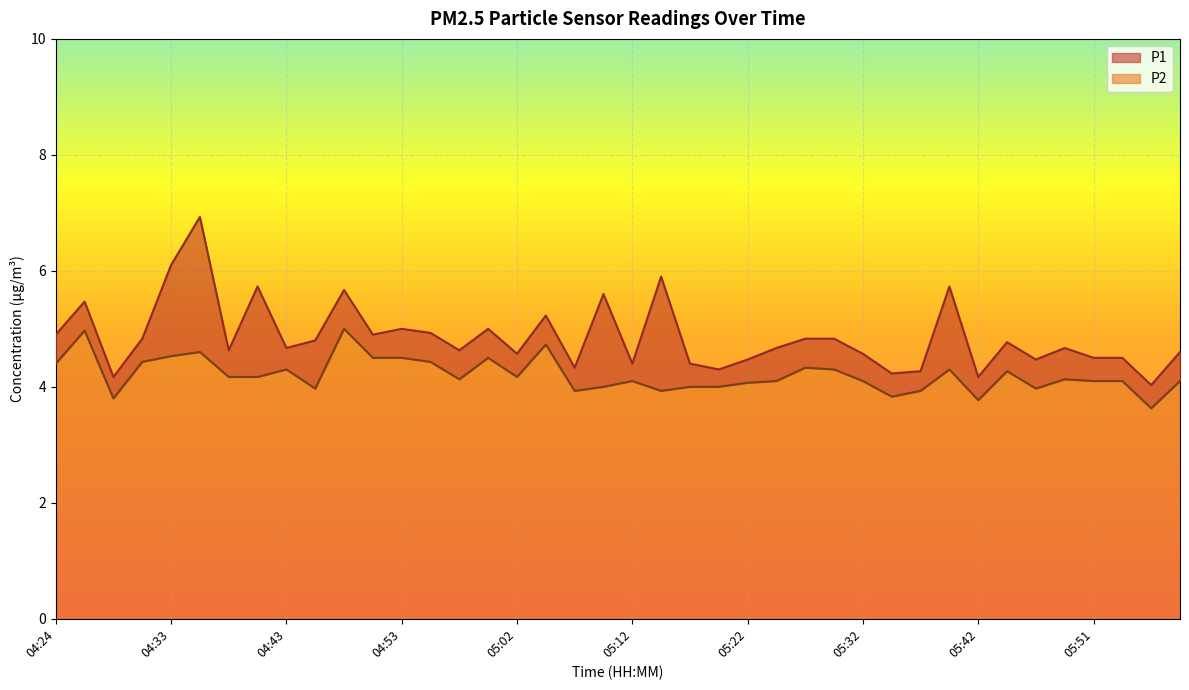

How many lines are shown in the chart?

2